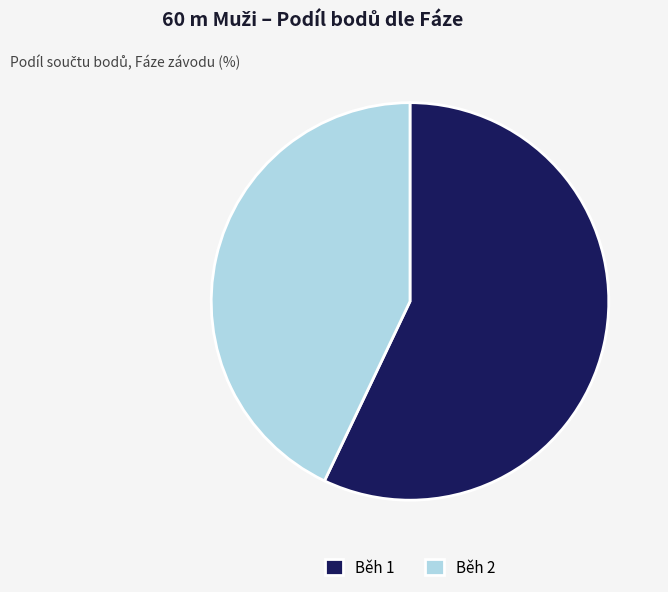

Rank the categories by value from lowest to highest.

Běh 2, Běh 1